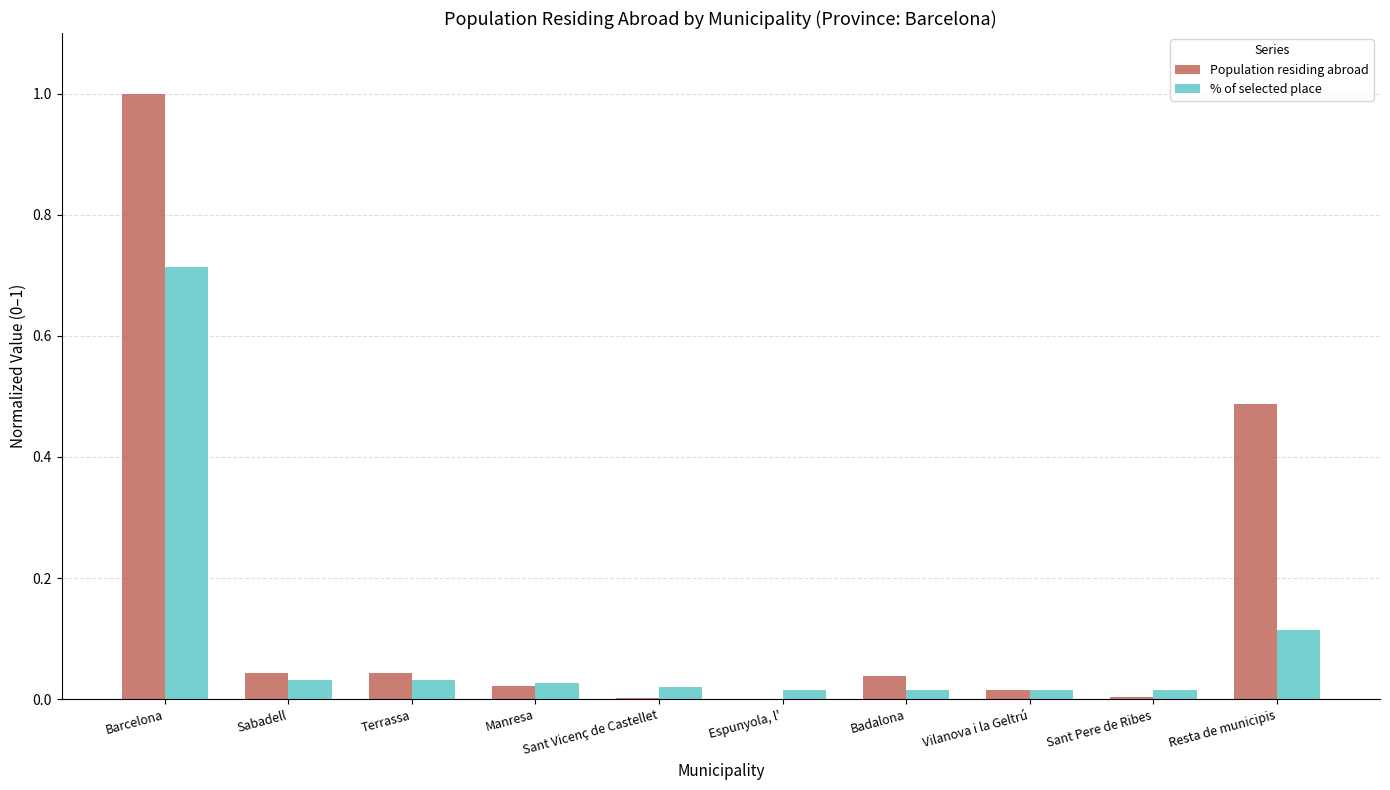

At which category is the sum across all series the highest?

Barcelona